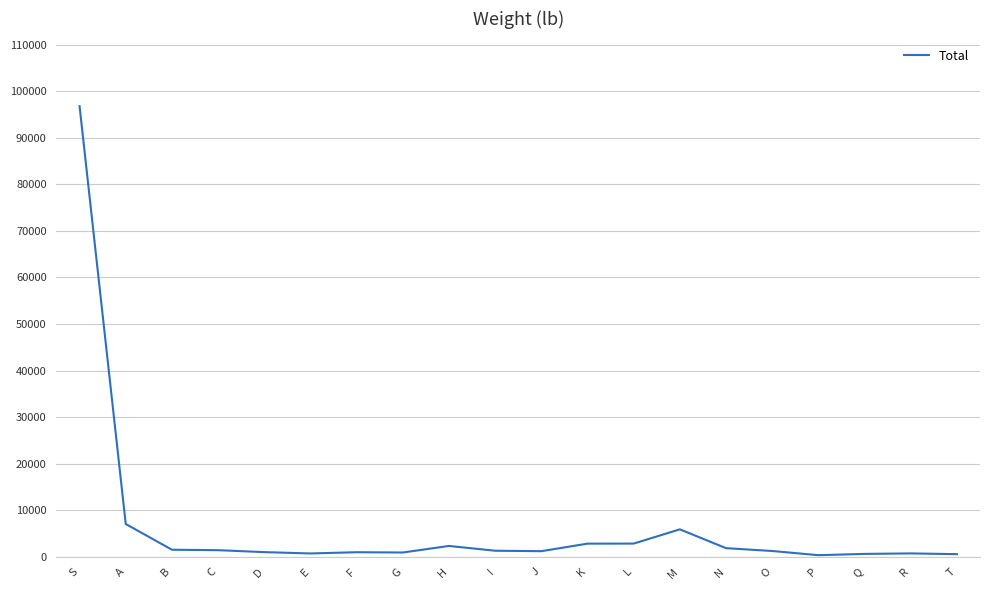

Which label corresponds to the largest value in the chart?

S